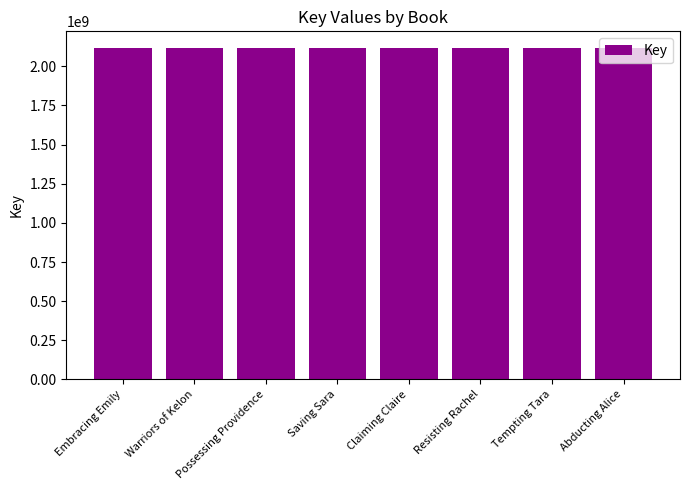

What is the average value?

2117935080